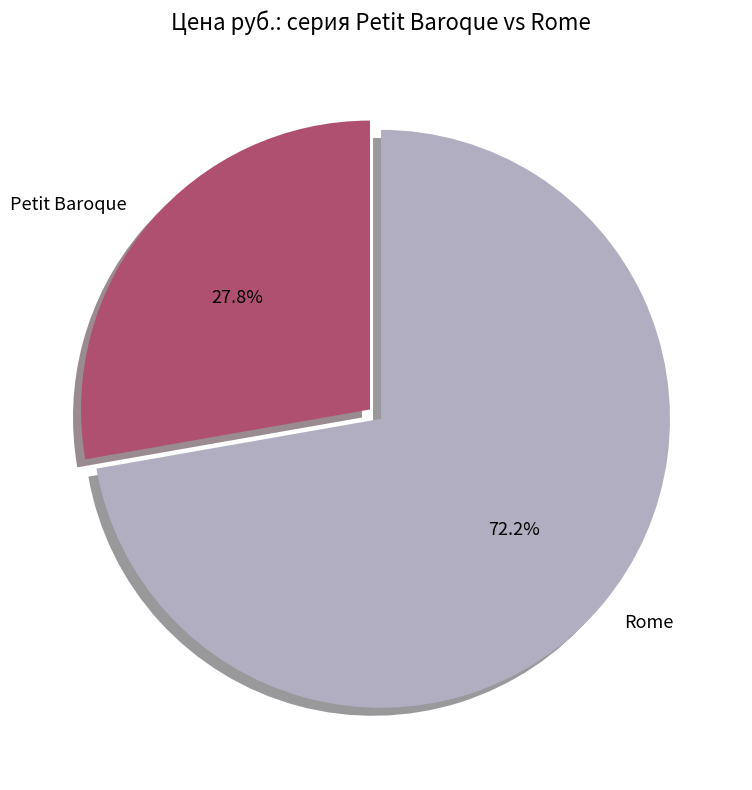

What is the largest slice in the pie chart?

Rome